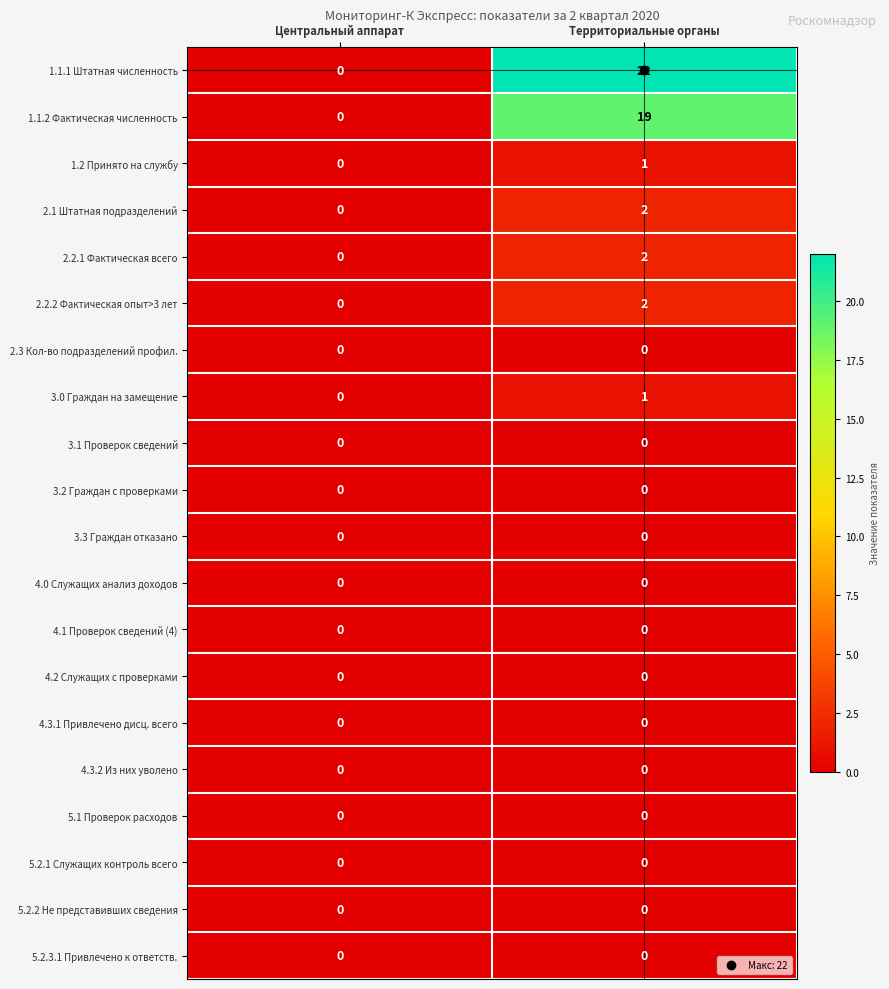

The value of 5.2.1 Служащих контроль всего at Территориальные органы is 0. True or false?

True